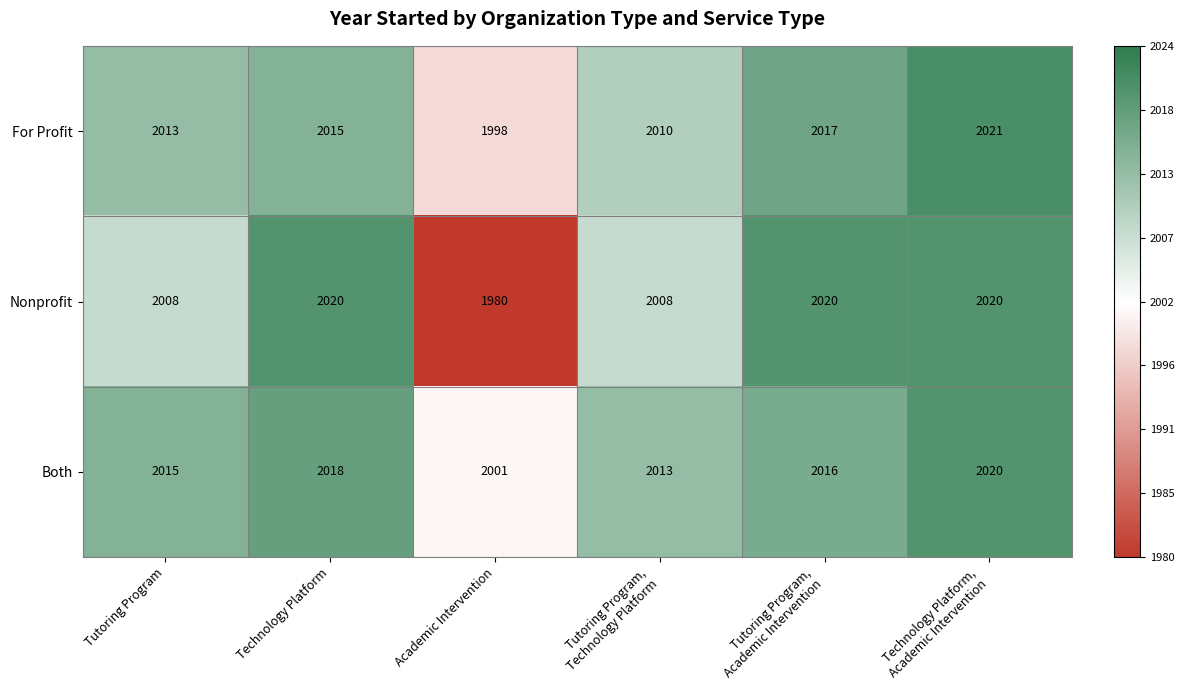

Reading left to right, what are all the values shown in this chart?

For Profit: 2013	2015	1998	2010	2017	2021
Nonprofit: 2008	2020	1980	2008	2020	2020
Both: 2015	2018	2001	2013	2016	2020